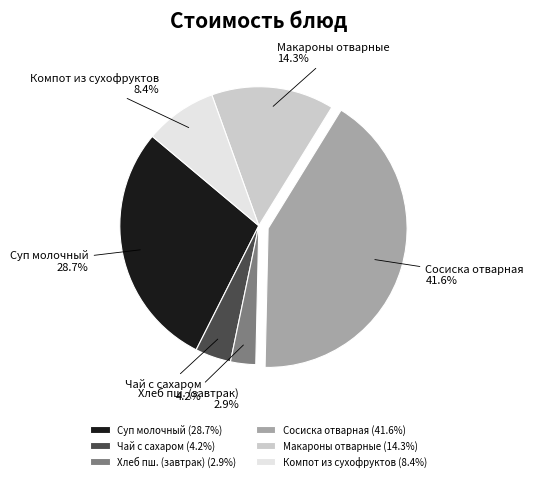

To the nearest percent, what is the difference between the largest and smallest slice percentages?

39%